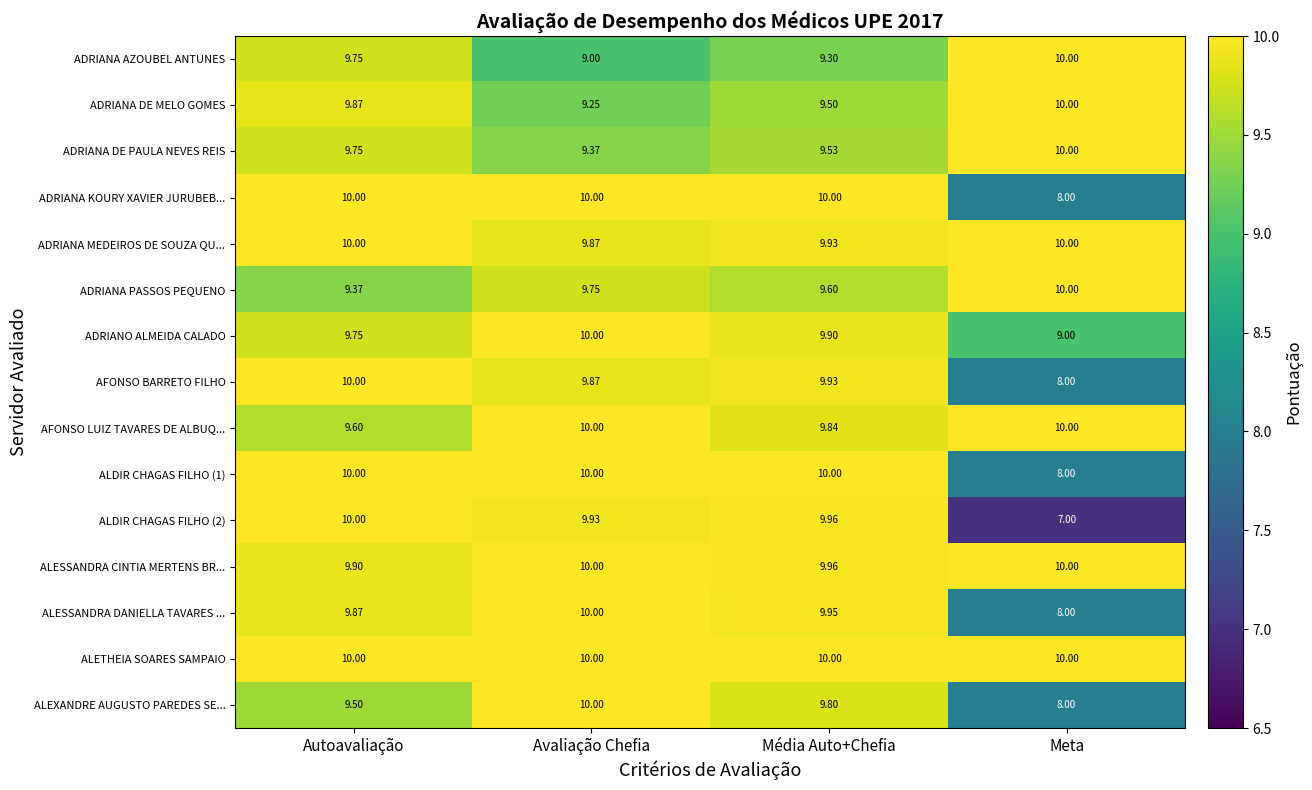

Count the number of data series in this chart.

15